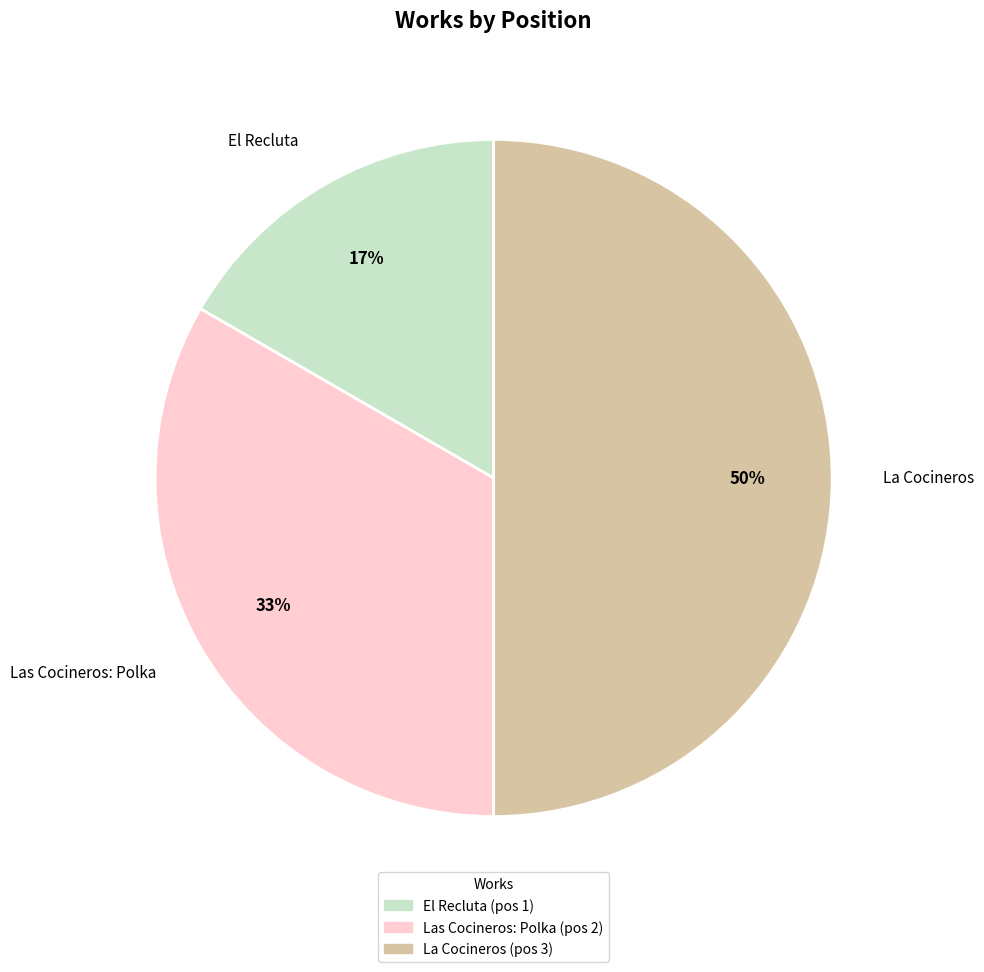

Which has a higher value, El Recluta or La Cocineros?

La Cocineros